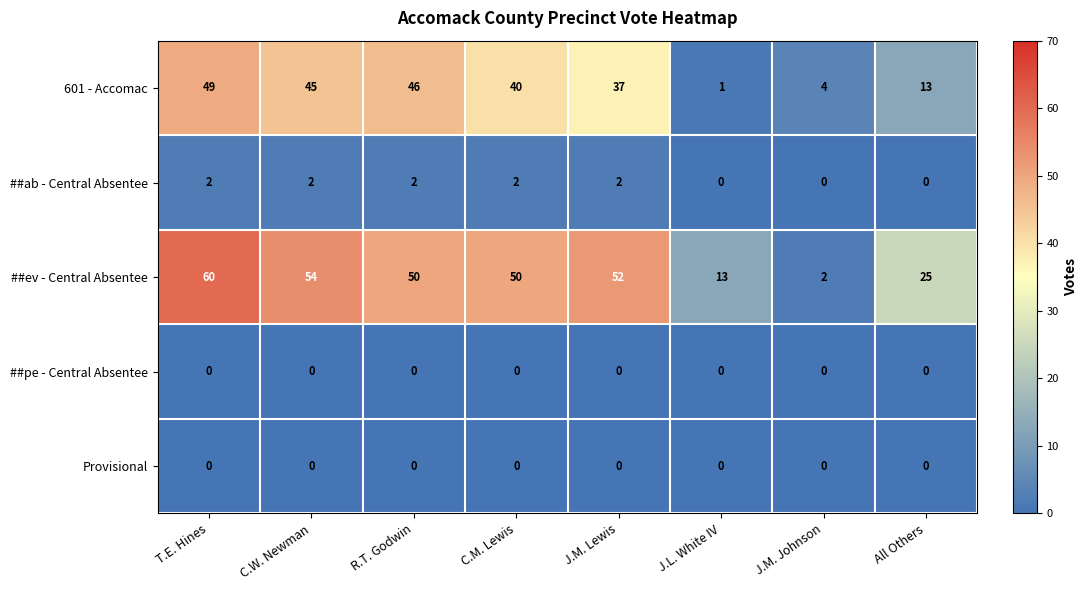

How many values in the 601 - Accomac series exceed 40?

3